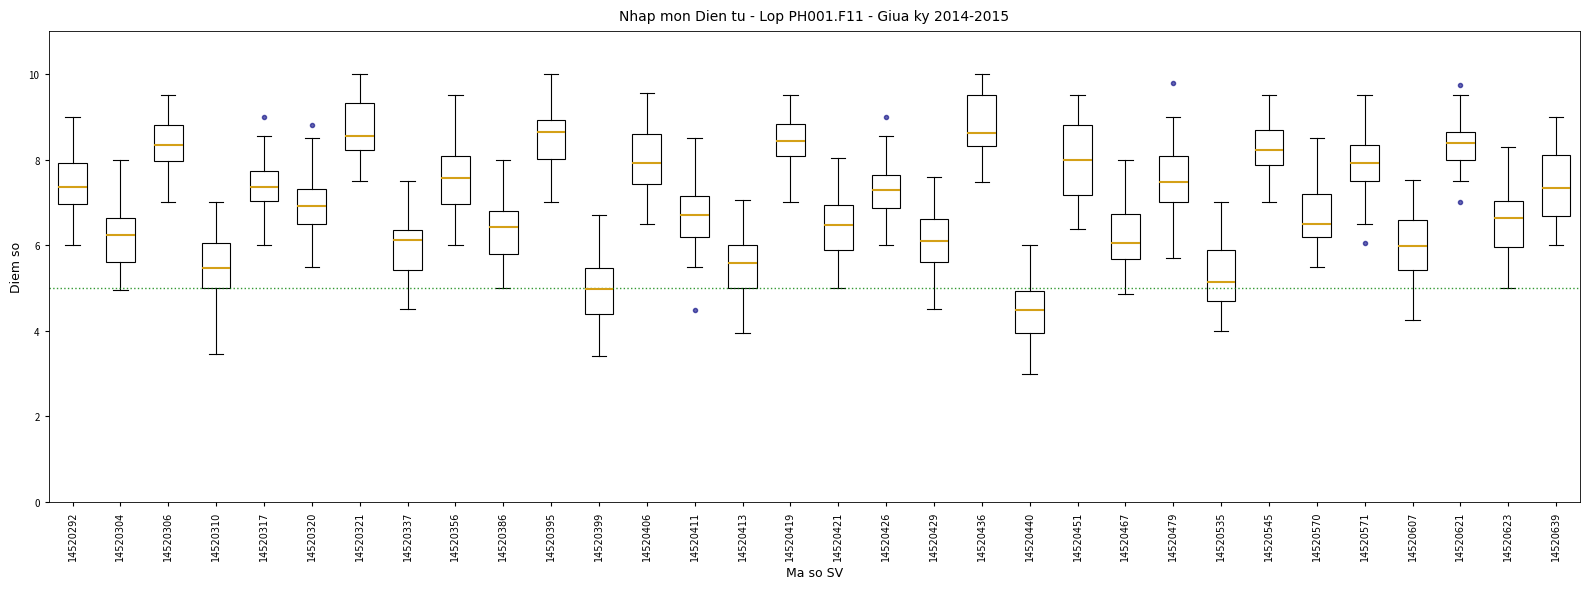

Which box's median line is the lowest?

14520440